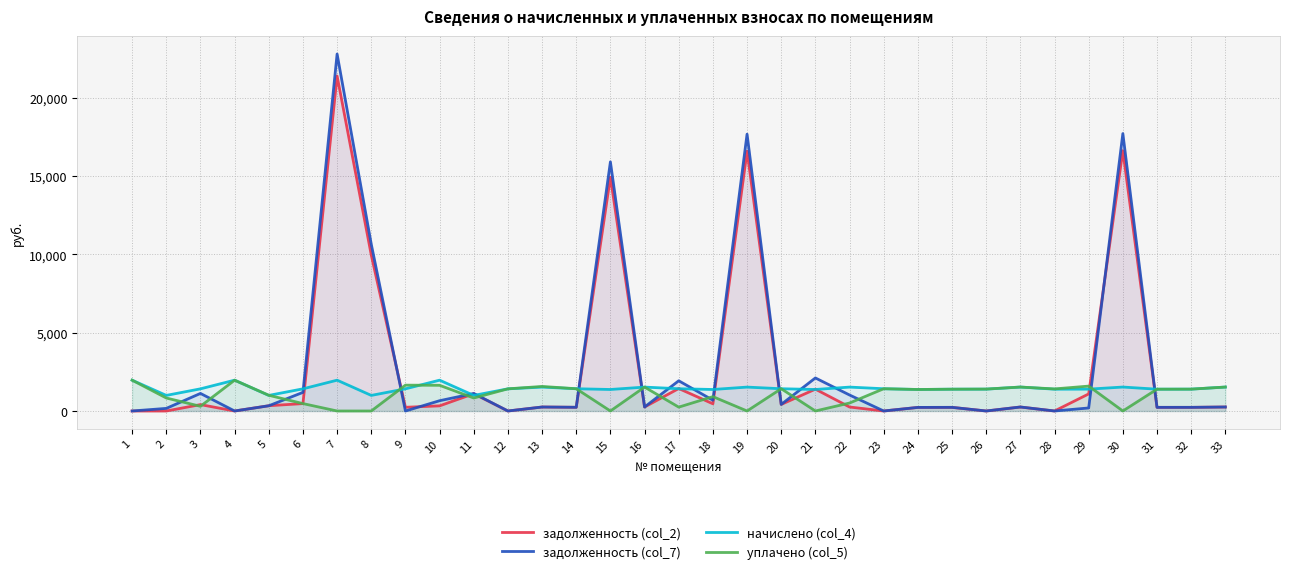

What are all the series names shown in the legend?

задолженность (col_2), задолженность (col_7), начислено (col_4), уплачено (col_5)